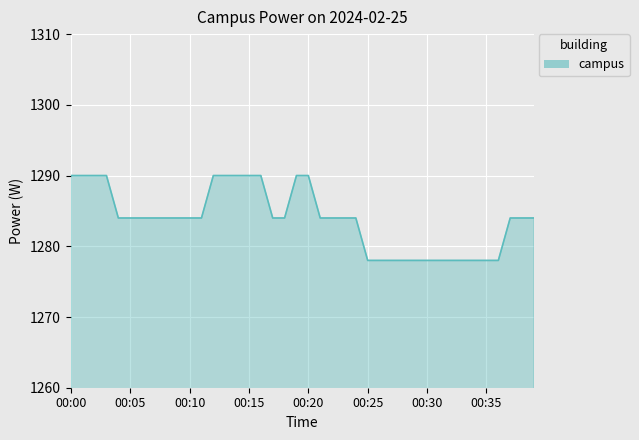

What is the minimum value shown in the chart?

1278